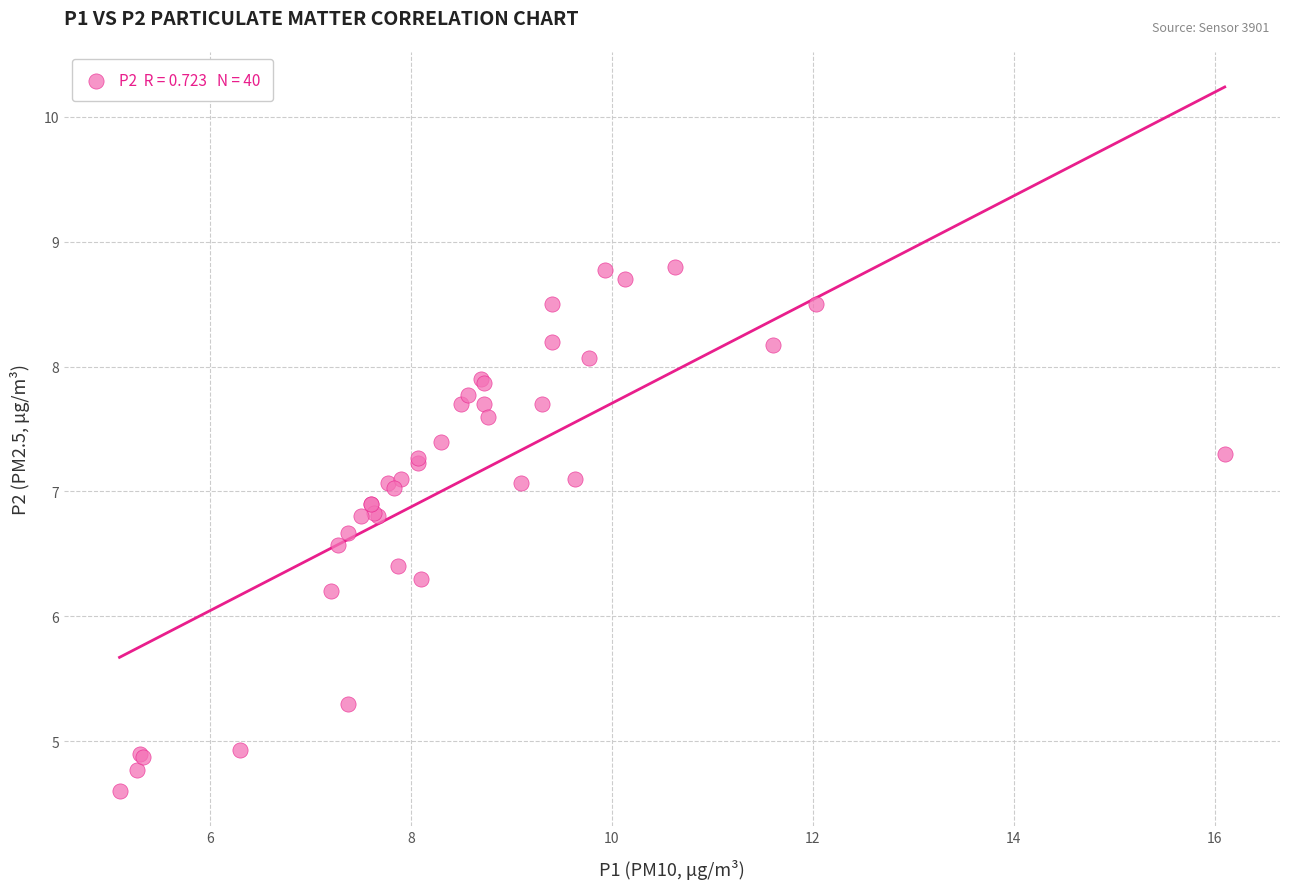

What Y value in the scatter plot is closest to 6?

6.2